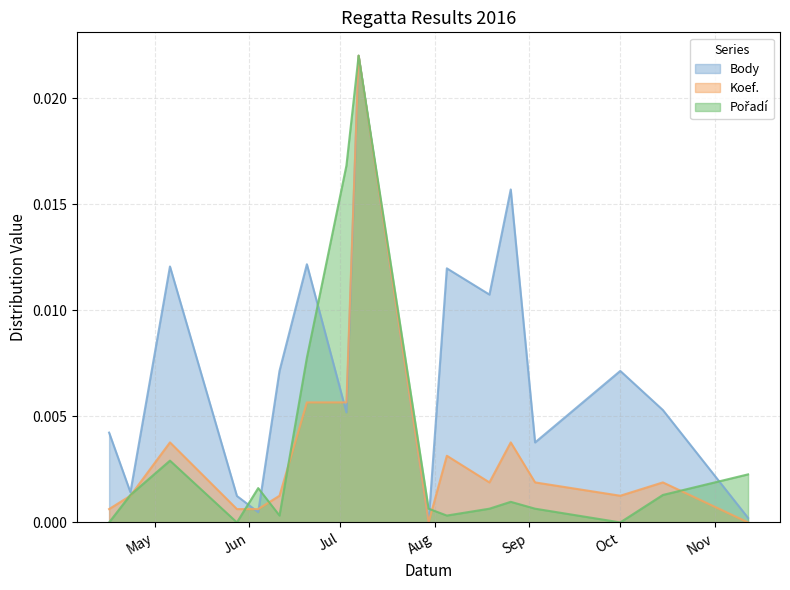

What is the sum of all Koef. values?

0.1